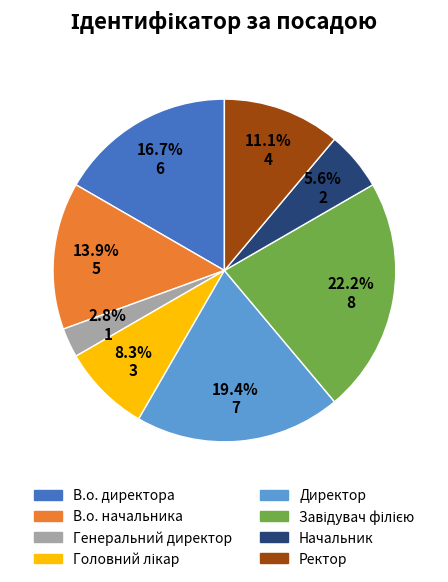

Is there any slice that represents more than half of the pie?

No